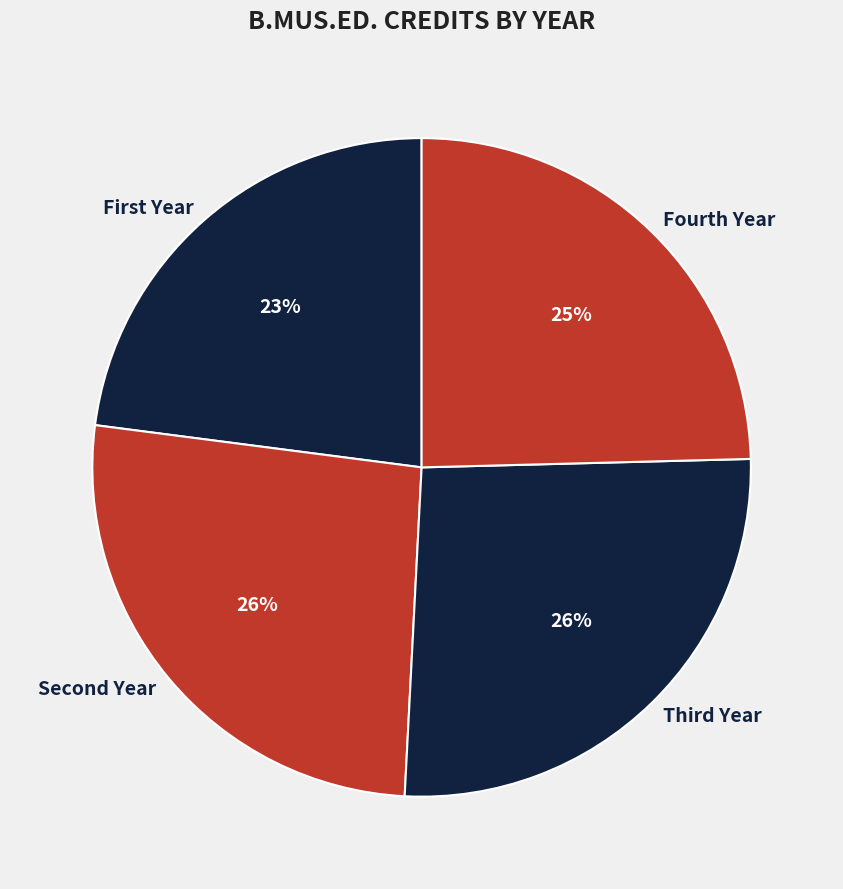

True or false: Fourth Year accounts for 14% of the total.

False